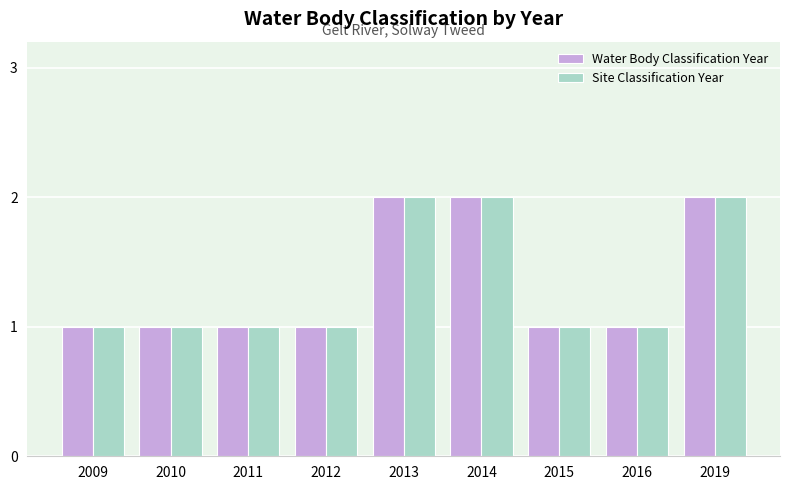

Is it true that Site Classification Year equals 1 at 2011?

True